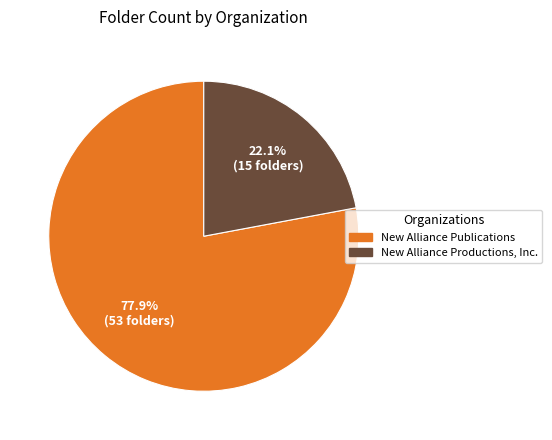

To the nearest percent, what is the average slice percentage?

50%